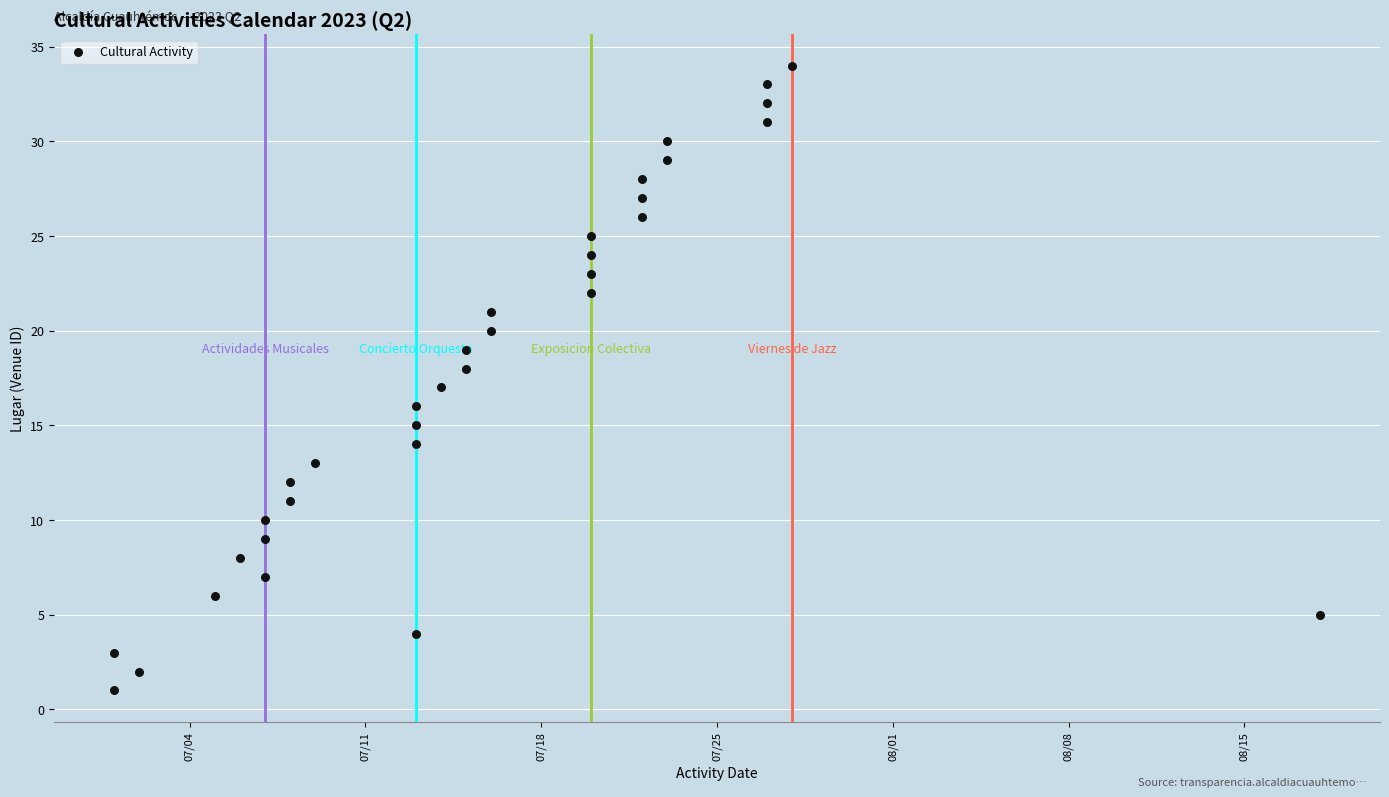

What is the range of X values (max minus min)?

48